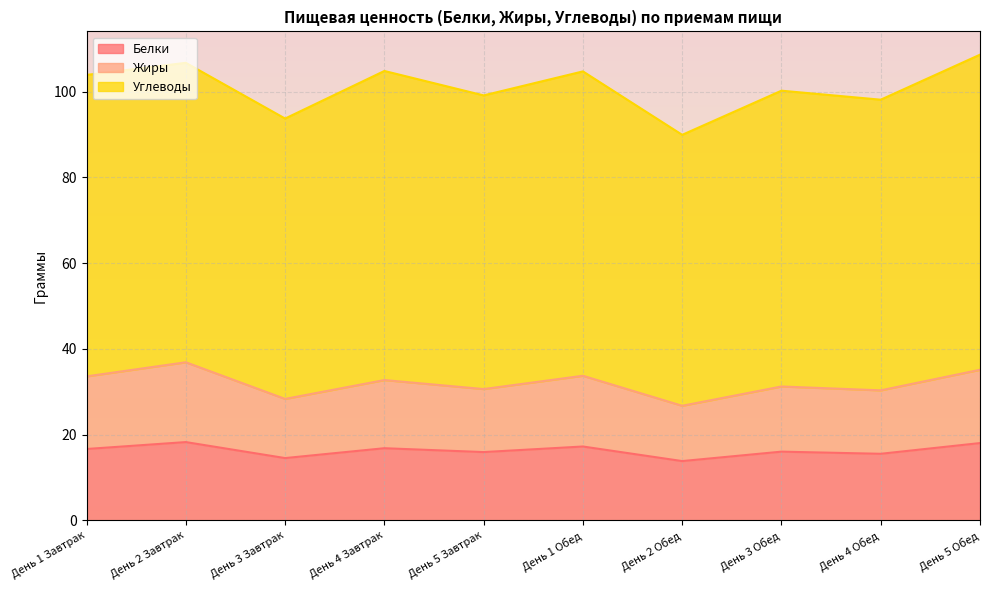

What is the label of the 5th point from the right?

День 1 Обед